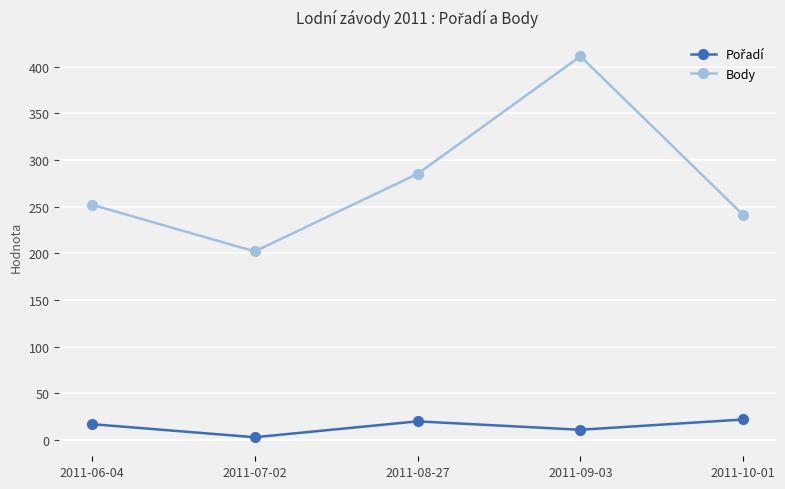

How many lines are shown in the chart?

2